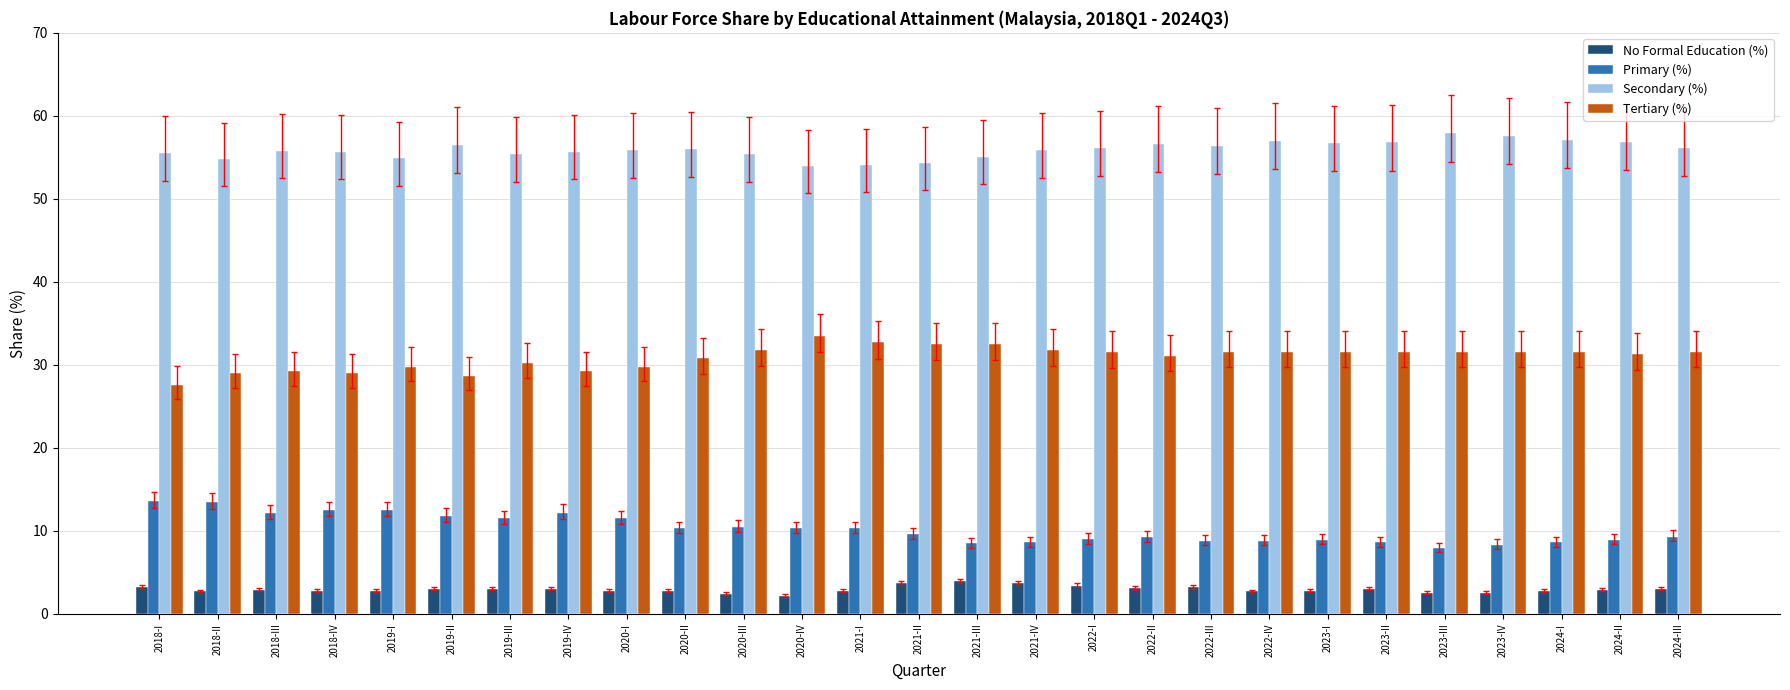

What is the smallest value displayed?

2.2